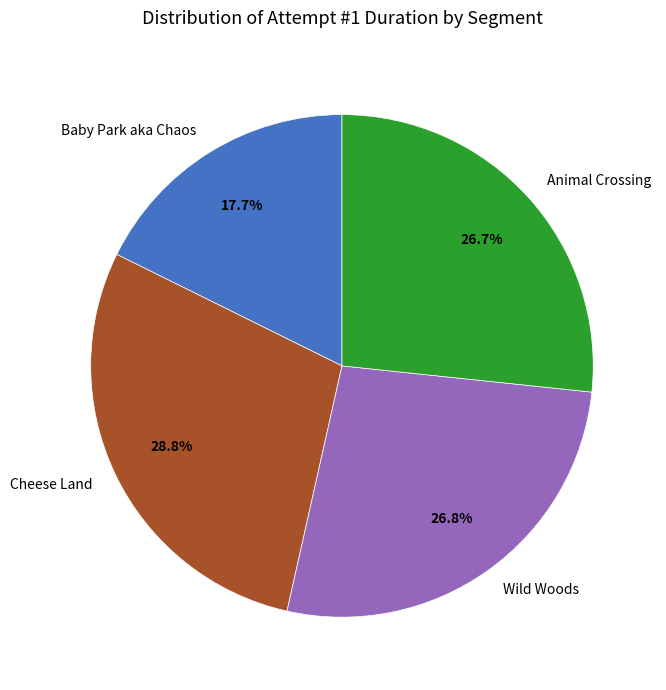

How many segments does this pie chart have?

4